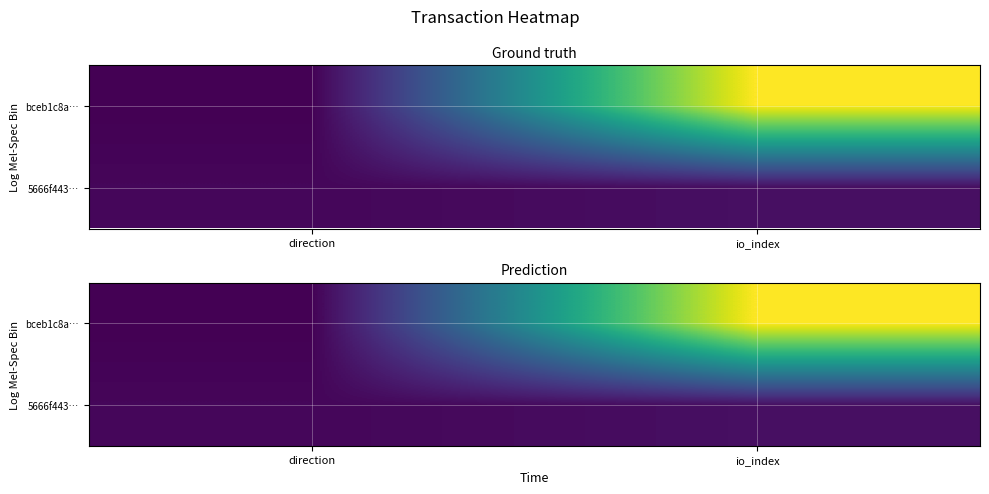

At which category does the chart reach its peak across all series?

io_index